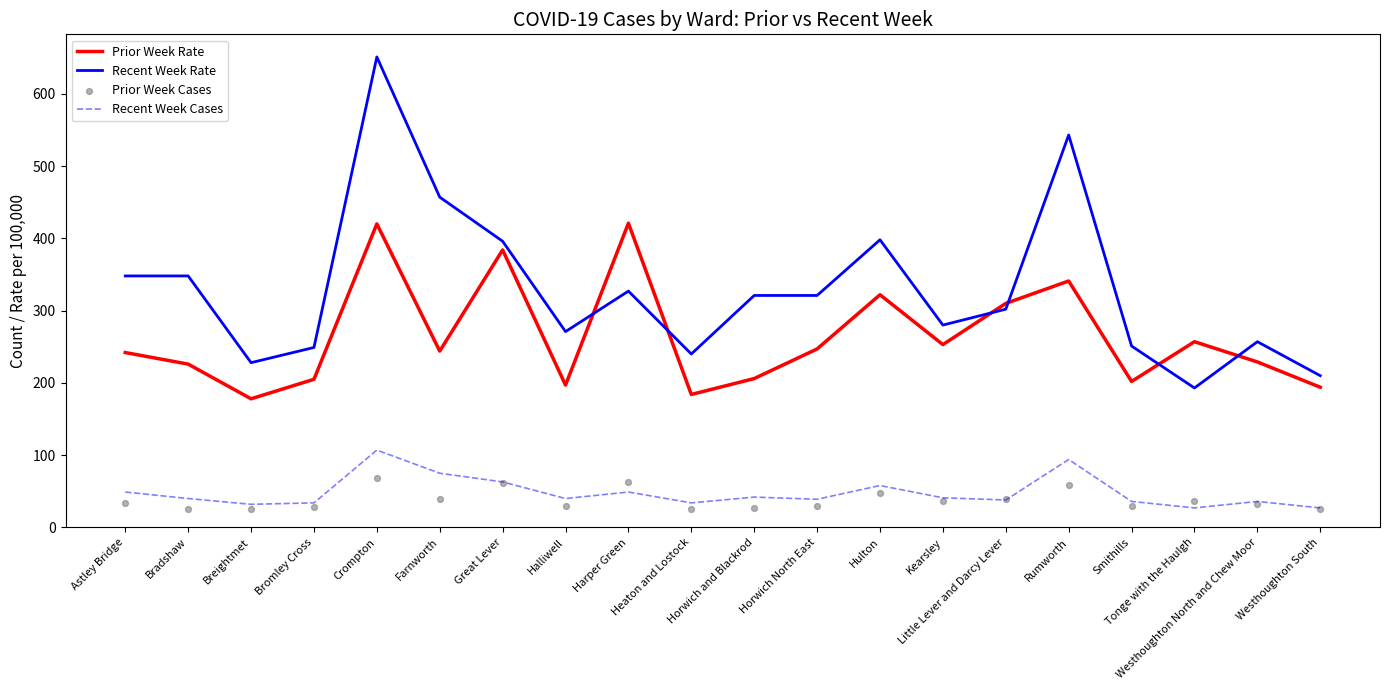

Which series has the widest spread of Y values?

Recent Week Rate